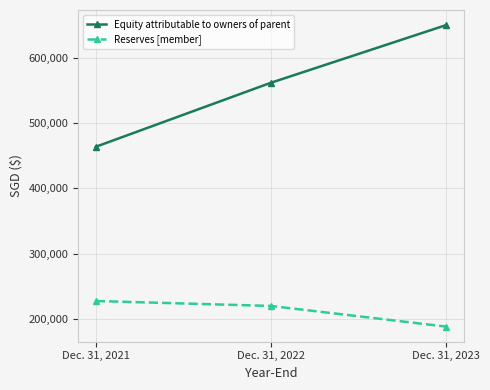

Between Dec. 31, 2021 and Dec. 31, 2022, which series saw the biggest shift?

Equity attributable to owners of parent